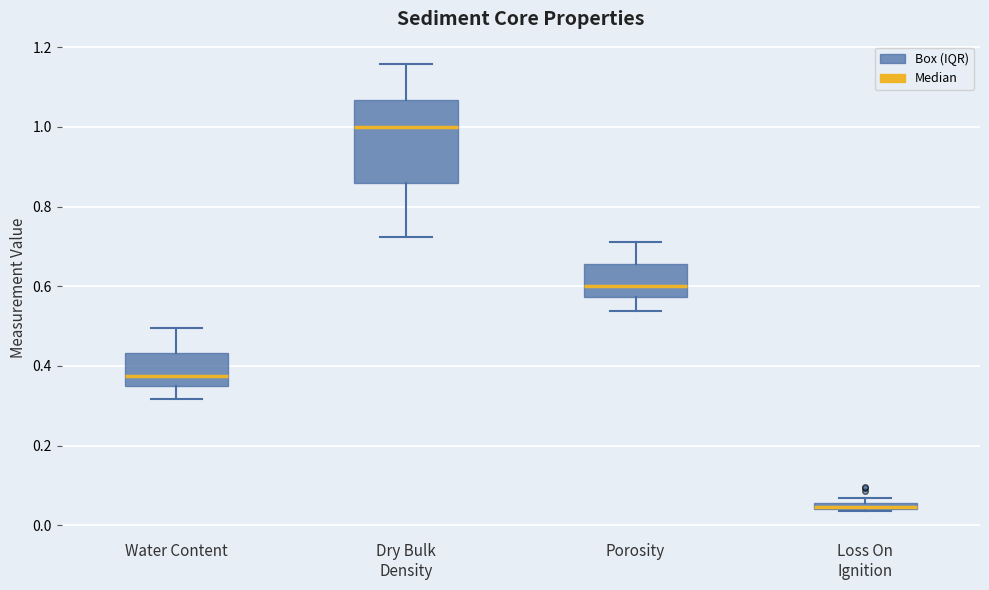

Which box has the highest median line?

Dry Bulk Density